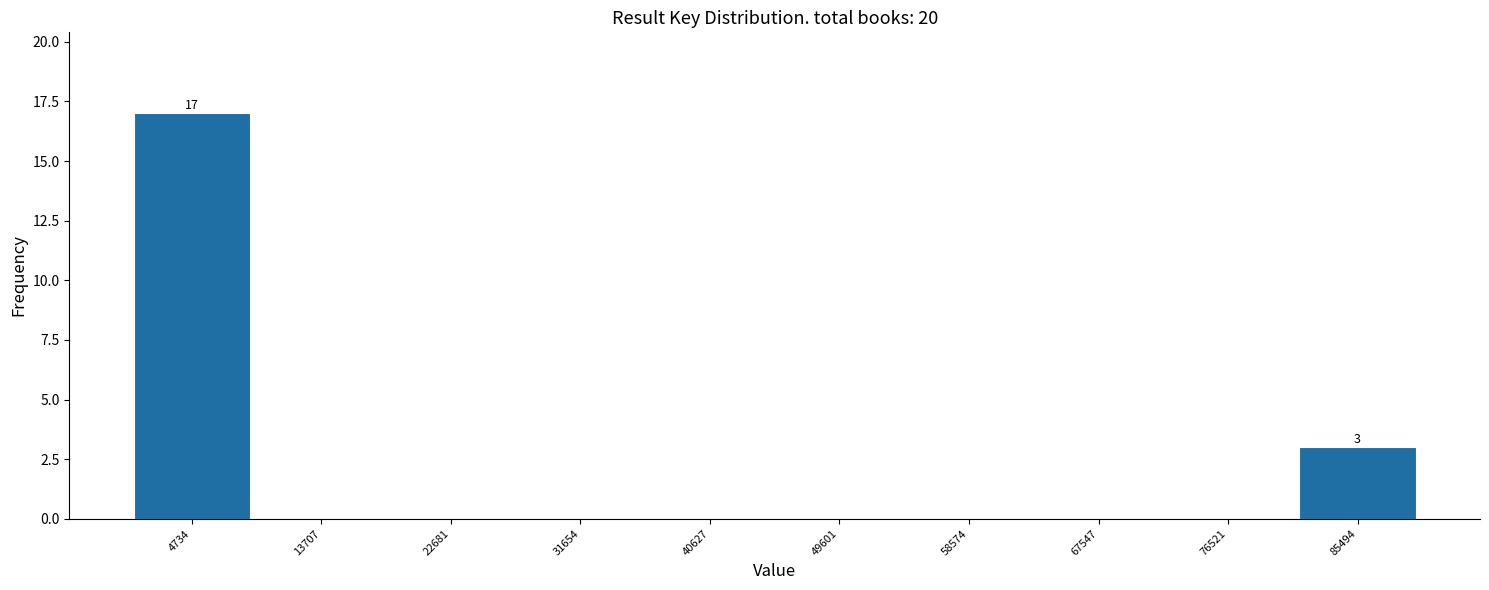

Over which range of the x-axis is the bar tallest?

0 to 9000